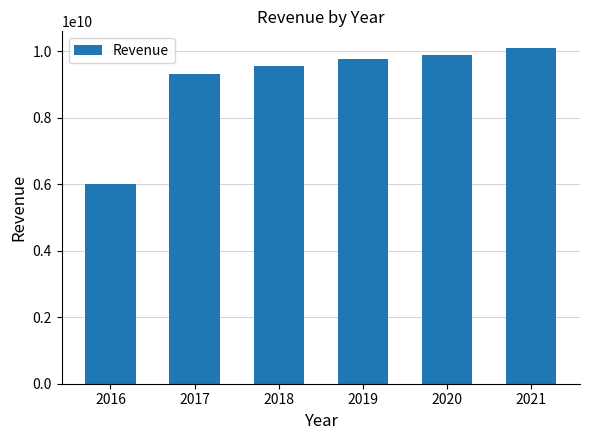

What is the maximum value shown in the chart?

10090849000